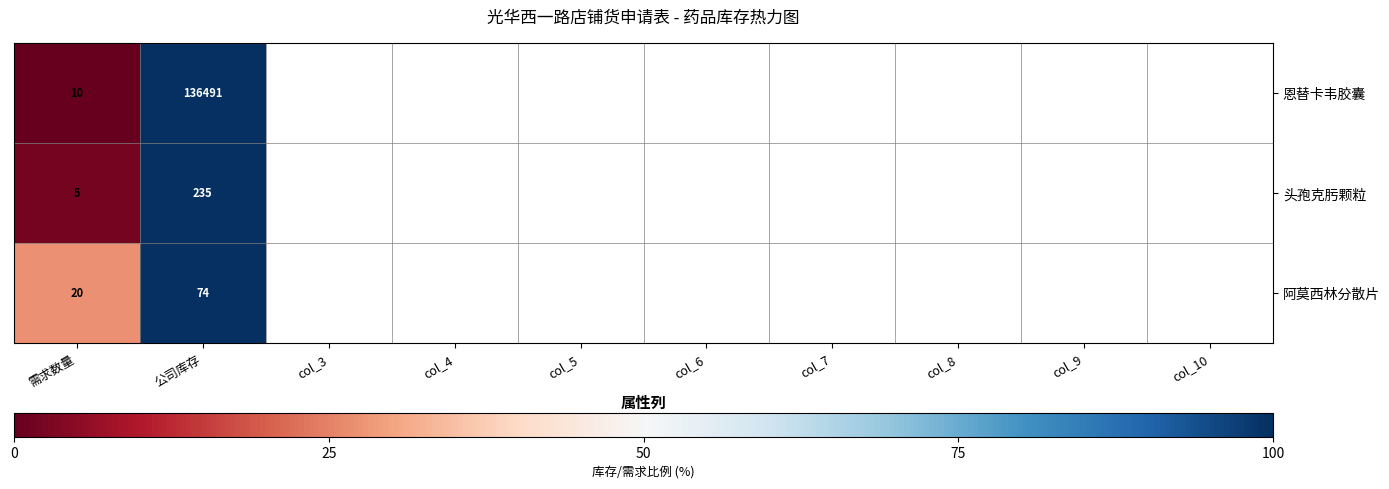

How many distinct data groups are displayed?

3